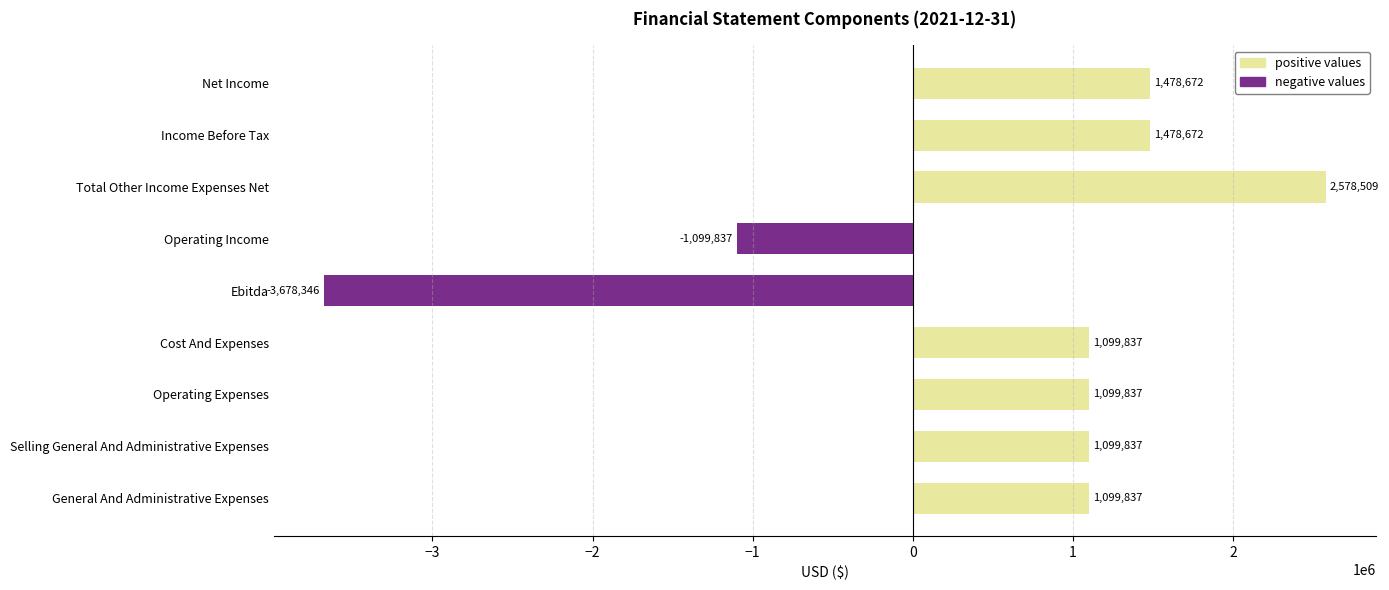

What are all the series names shown in the legend?

positive values, negative values